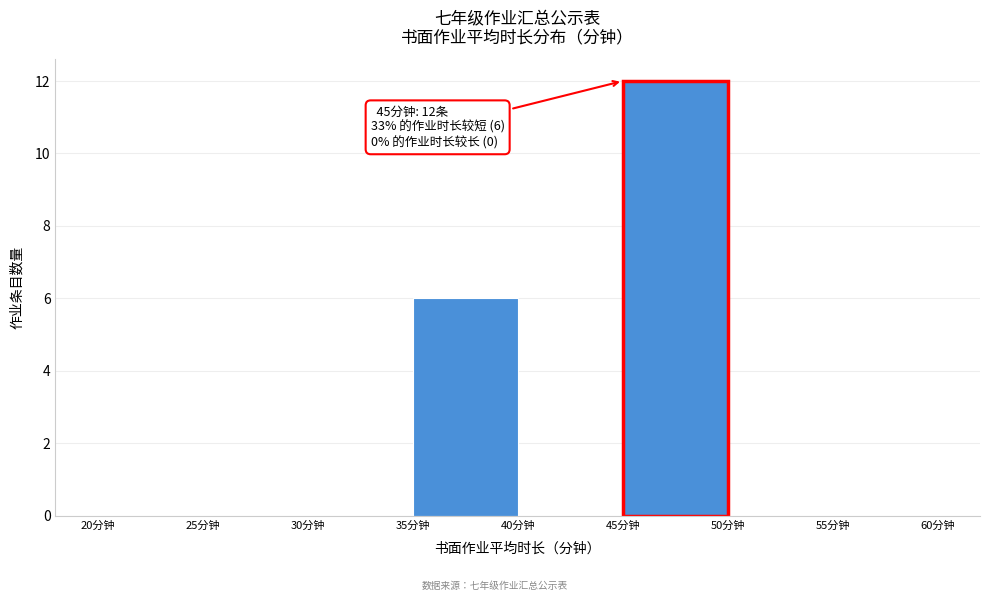

Over which range of the x-axis is the bar tallest?

45 to 50